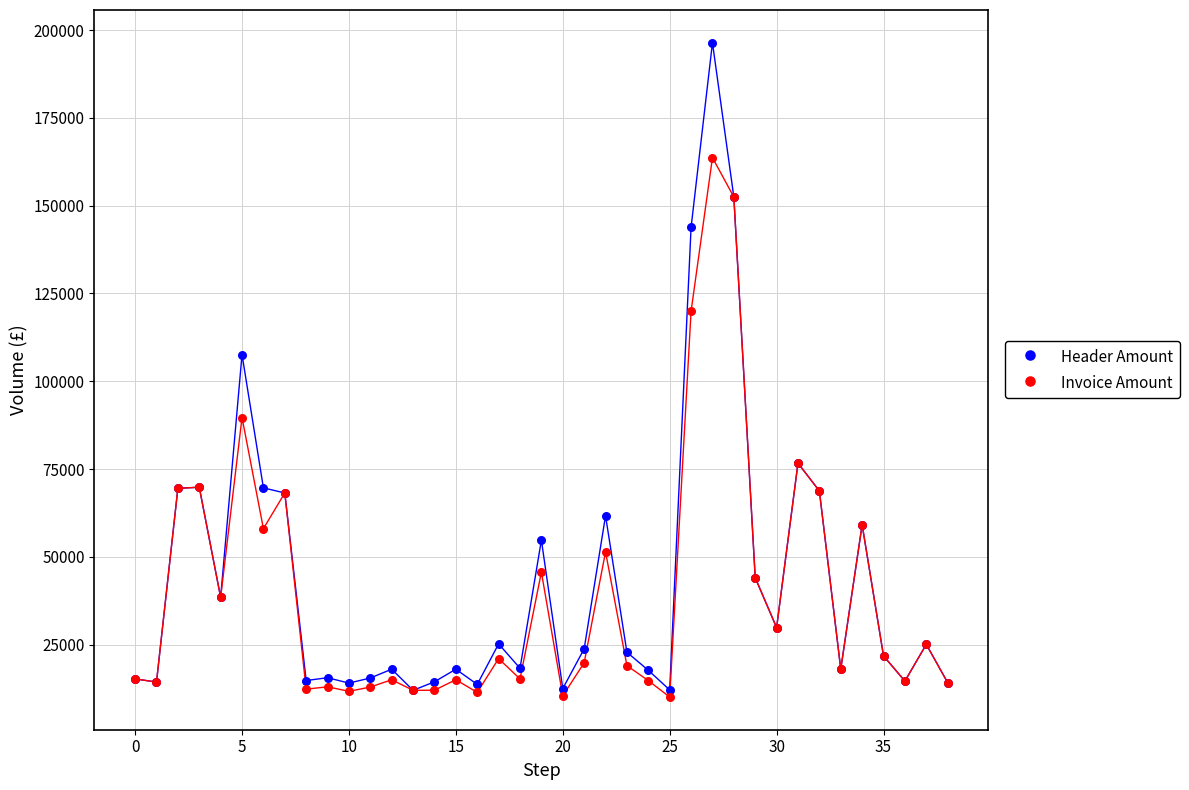

What are all the series names shown in the legend?

Header Amount, Invoice Amount